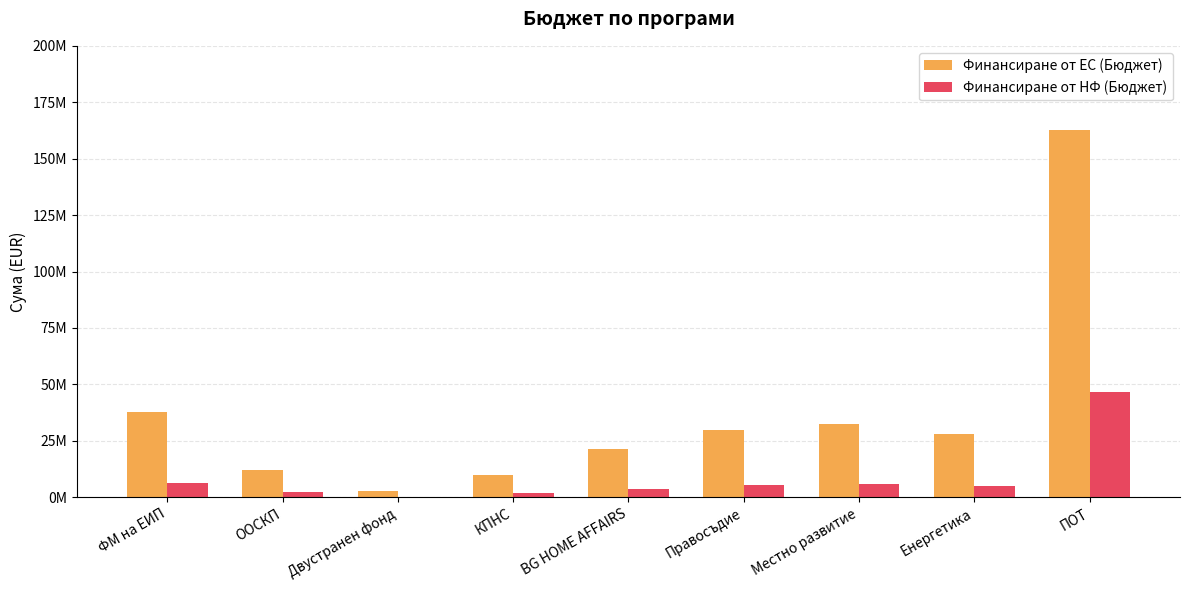

Reading right to left, what are all the values shown in this chart?

Финансиране от ЕС (Бюджет): 162855769.7	28000000.0	32604347.1	29999539.8	21499670.5	10000000.0	2602000.2	11969816.2	37714867.8
Финансиране от НФ (Бюджет): 46534168.6	4941176.0	5753708.2	5294036.8	3794059.5	1764706.0	0.0	2112320.4	6264576.9